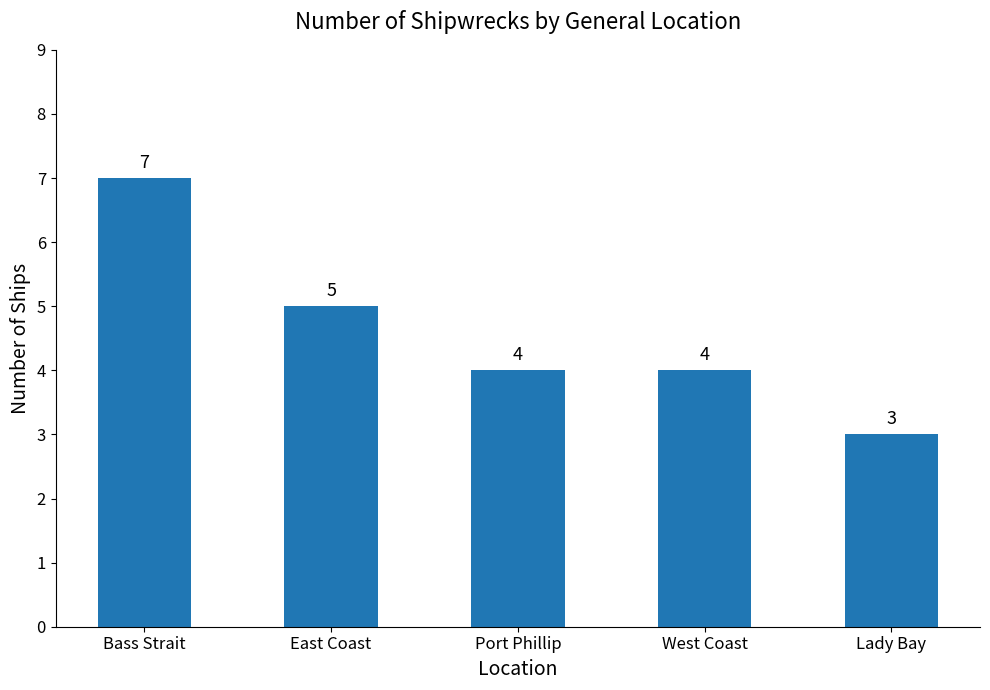

Reading left to right, extract all data points from this chart.

7	5	4	4	3